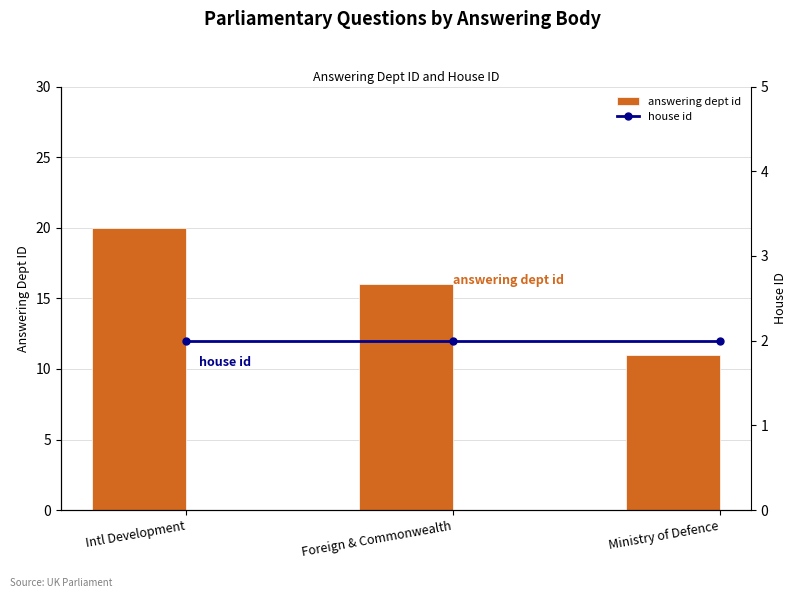

What is the approximate value of answering dept id at Foreign & Commonwealth?

16